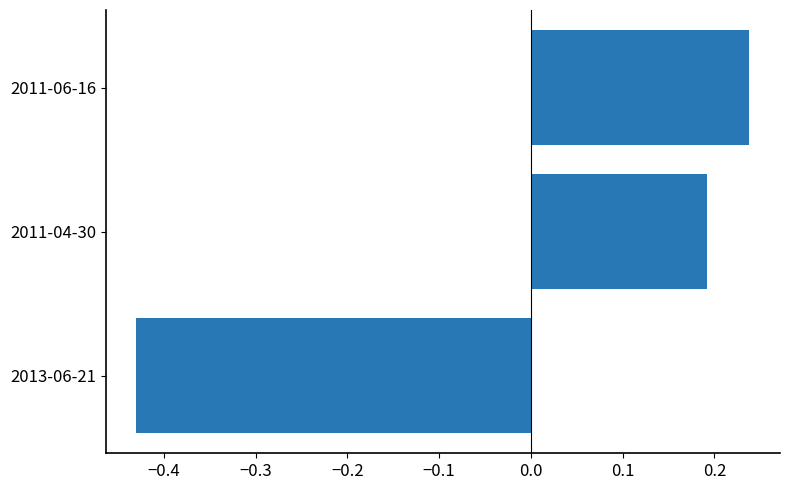

Does the chart contain stacked bars?

No